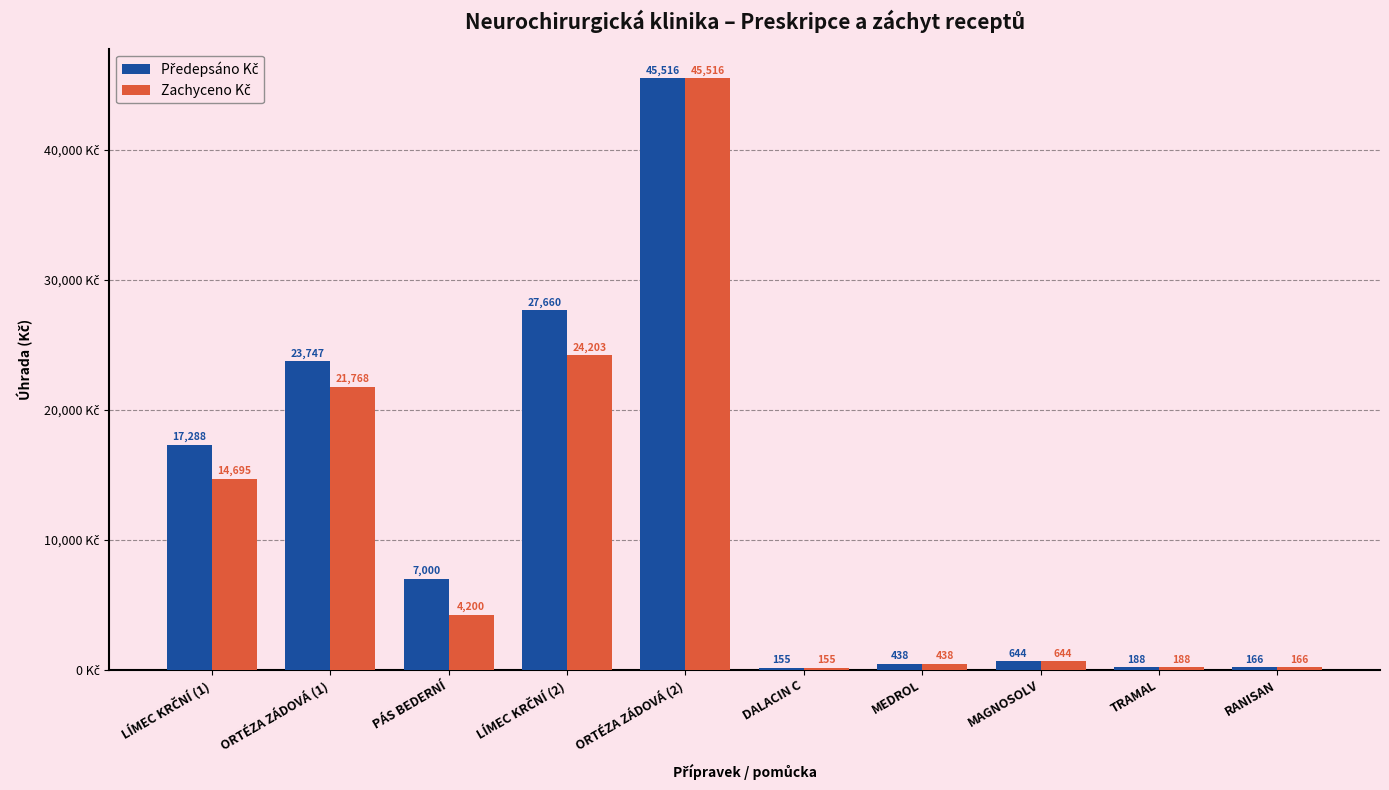

What is the label of the 3rd bar from the left?

PÁS BEDERNÍ